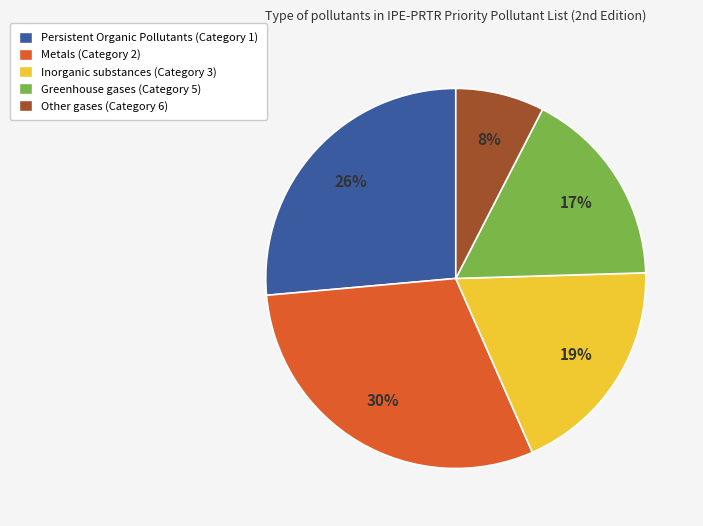

Does any single category account for the majority?

No